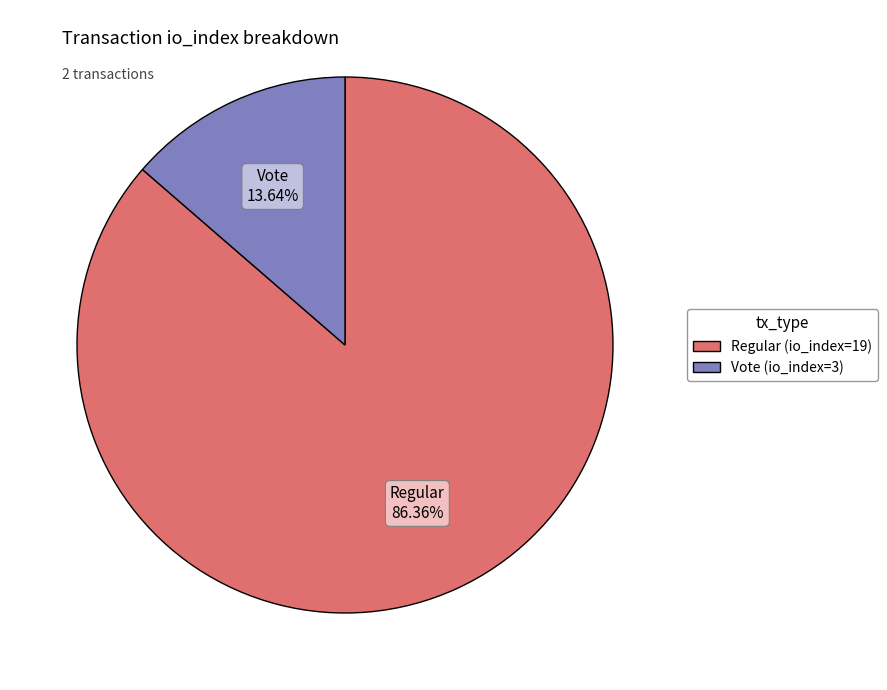

Which category has the smallest portion of the pie?

Vote (io_index=3)